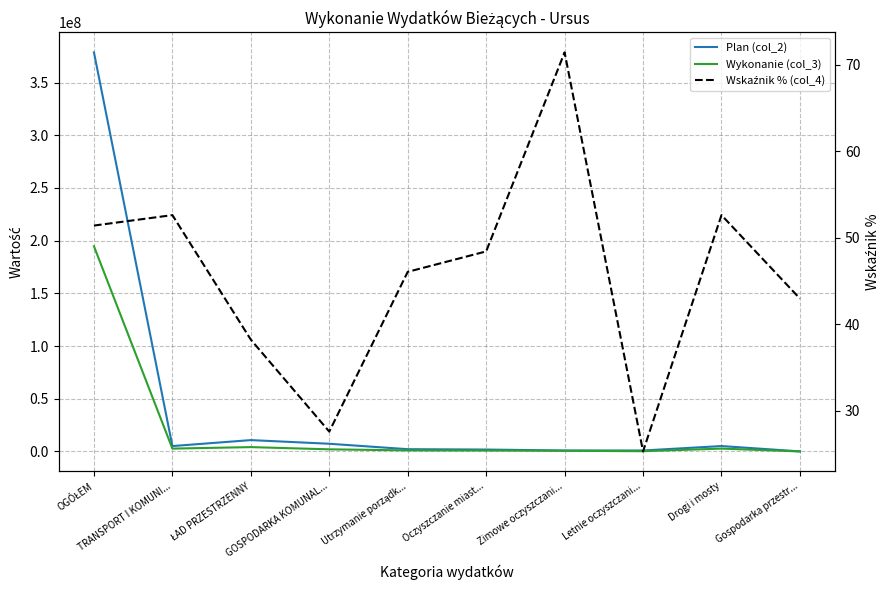

Reading right to left, what are all the values shown in this chart?

Plan (col_2): Gospodarka przestr...=43000.0	Drogi i mosty=5115240.0	Letnie oczyszczani...=897793.0	Zimowe oczyszczani...=902207.0	Oczyszczanie miast...=1800000.0	Utrzymanie porządk...=2147400.0	GOSPODARKA KOMUNAL...=7296266.0	ŁAD PRZESTRZENNY=10764211.0	TRANSPORT I KOMUNI...=5115240.0	OGÓŁEM=378669085.0
Wykonanie (col_3): Gospodarka przestr...=18476.8	Drogi i mosty=2691418.0	Letnie oczyszczani...=227177.8	Zimowe oczyszczani...=644409.4	Oczyszczanie miast...=871587.3	Utrzymanie porządk...=989069.8	GOSPODARKA KOMUNAL...=2013395.6	ŁAD PRZESTRZENNY=4114209.5	TRANSPORT I KOMUNI...=2691418.0	OGÓŁEM=194667049.8
Wskaźnik % (col_4): Gospodarka przestr...=43.0	Drogi i mosty=52.6	Letnie oczyszczani...=25.3	Zimowe oczyszczani...=71.4	Oczyszczanie miast...=48.4	Utrzymanie porządk...=46.1	GOSPODARKA KOMUNAL...=27.6	ŁAD PRZESTRZENNY=38.2	TRANSPORT I KOMUNI...=52.6	OGÓŁEM=51.4